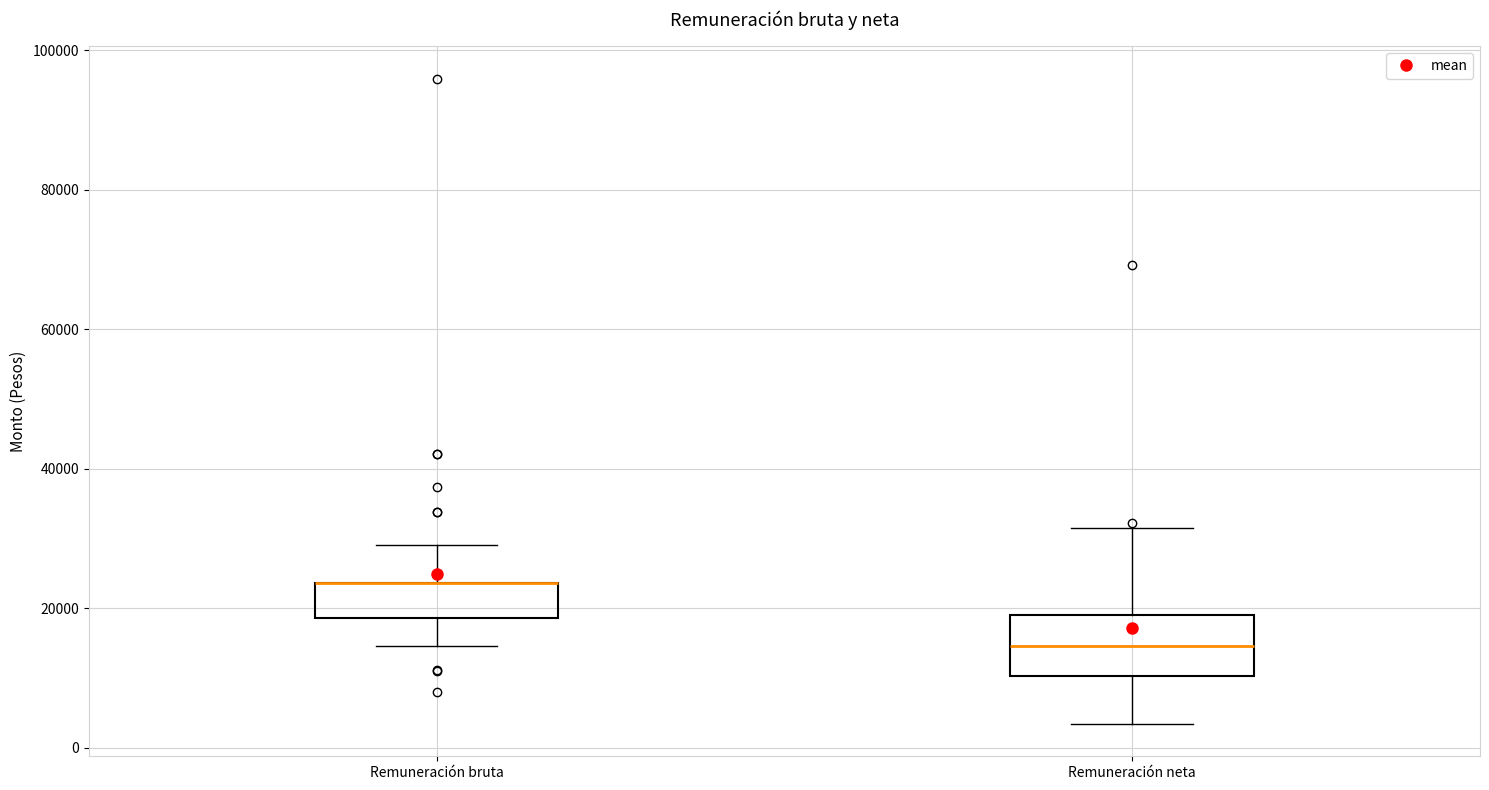

Reading left to right, read every box against the y-axis: the position of its median line, the range the box covers, and the ends of its whiskers. The values are not printed on the chart, so give them approximately, as read against the axis.

Remuneración bruta: median 24000 (drawn on the box's upper edge), box 18000 to 24000, whiskers 14000 to 30000
Remuneración neta: median 14000, box 10000 to 20000, whiskers 4000 to 32000